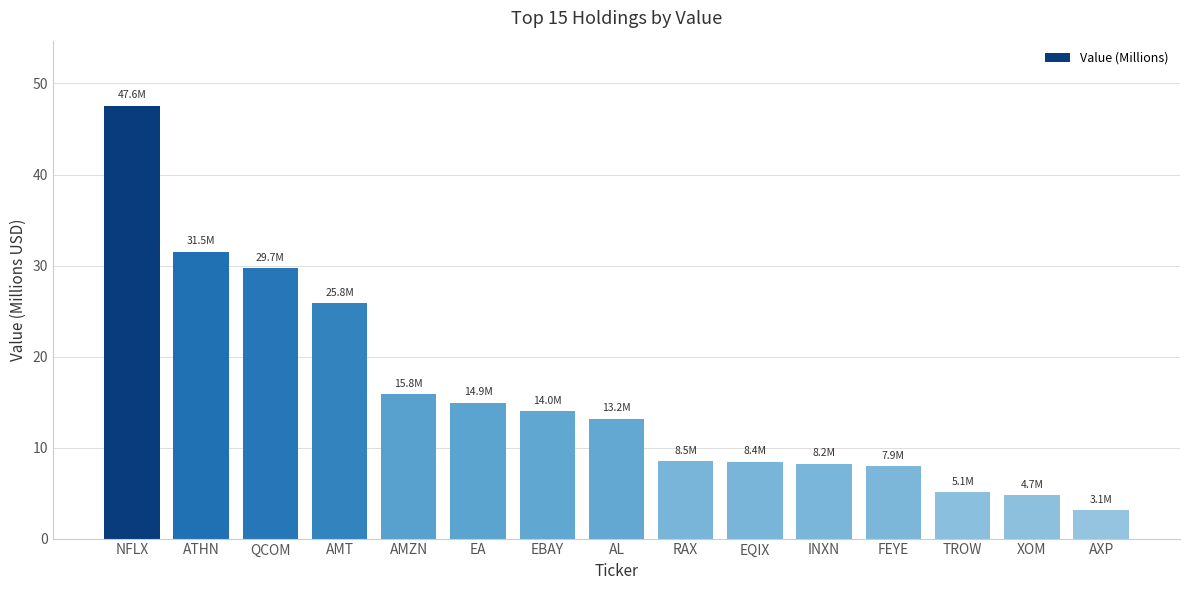

What is the ratio of the value at EA to the value at EBAY?

1.1